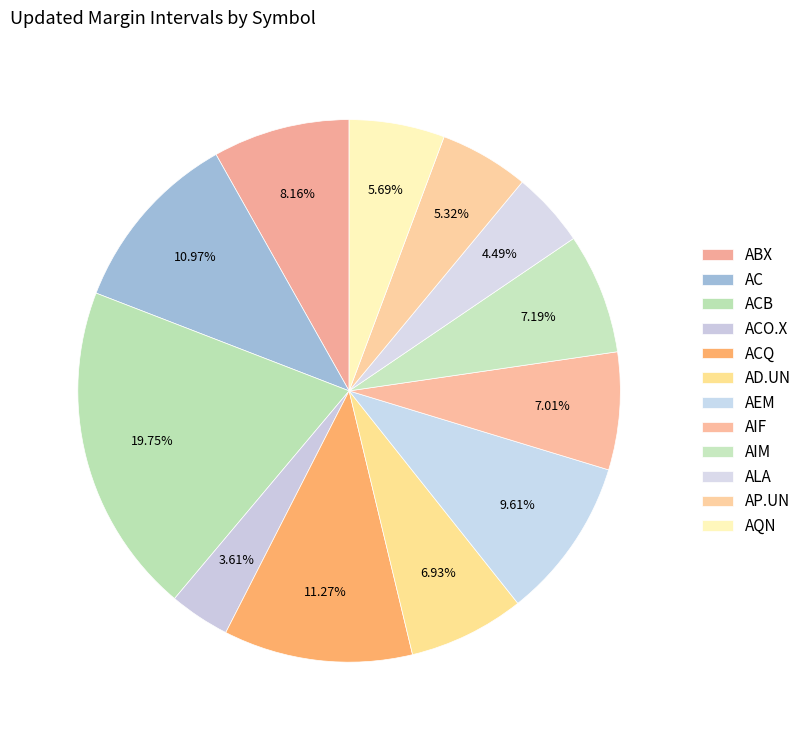

True or false: AIM accounts for 1% of the total.

False